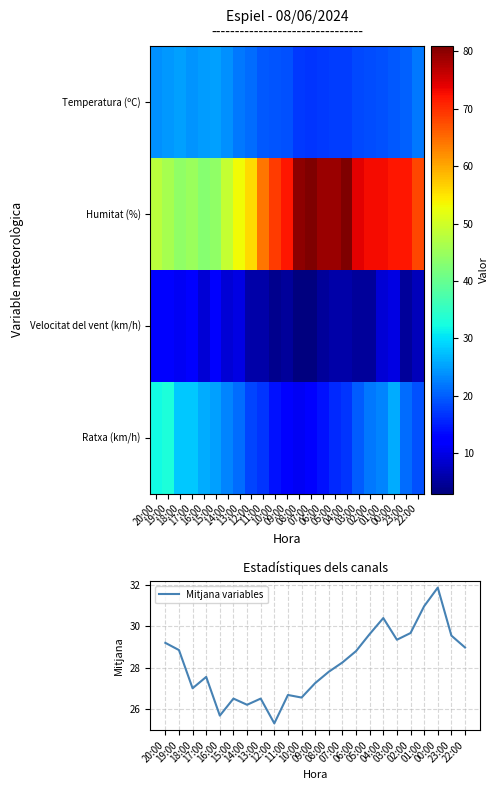

Reading right to left, what are all the values shown in this chart?

Temperatura (ºC): 22:00=21.9	23:00=20.2	00:00=19.5	01:00=18.9	02:00=18.7	03:00=18.4	04:00=17.6	05:00=17.5	06:00=17.2	07:00=17.0	08:00=17.2	09:00=19.0	10:00=19.2	11:00=19.7	12:00=21.2	13:00=22.0	14:00=23.8	15:00=25.0	16:00=24.7	17:00=24.2	18:00=25.0	19:00=24.4	20:00=23.8
Humitat (%): 22:00=68.0	23:00=72.0	00:00=72.0	01:00=73.0	02:00=73.0	03:00=74.0	04:00=81.0	05:00=79.0	06:00=79.0	07:00=81.0	08:00=80.0	09:00=72.0	10:00=69.0	11:00=64.0	12:00=56.0	13:00=53.0	14:00=49.0	15:00=44.0	16:00=43.0	17:00=45.0	18:00=44.0	19:00=46.0	20:00=48.0
Velocitat del vent (km/h): 22:00=7.0	23:00=5.0	00:00=10.0	01:00=9.0	02:00=5.0	03:00=5.0	04:00=6.0	05:00=6.0	06:00=5.0	07:00=3.0	08:00=3.0	09:00=5.0	10:00=4.0	11:00=6.0	12:00=6.0	13:00=10.0	14:00=9.0	15:00=12.0	16:00=9.0	17:00=13.0	18:00=11.0	19:00=12.0	20:00=13.0
Ratxa (km/h): 22:00=19.0	23:00=21.0	00:00=26.0	01:00=23.0	02:00=22.0	03:00=20.0	04:00=17.0	05:00=16.0	06:00=14.0	07:00=12.0	08:00=11.0	09:00=13.0	10:00=14.0	11:00=17.0	12:00=18.0	13:00=21.0	14:00=23.0	15:00=25.0	16:00=26.0	17:00=28.0	18:00=28.0	19:00=33.0	20:00=32.0
Mitjana variables: 22:00=29.0	23:00=29.6	00:00=31.9	01:00=31.0	02:00=29.7	03:00=29.4	04:00=30.4	05:00=29.6	06:00=28.8	07:00=28.2	08:00=27.8	09:00=27.2	10:00=26.6	11:00=26.7	12:00=25.3	13:00=26.5	14:00=26.2	15:00=26.5	16:00=25.7	17:00=27.6	18:00=27.0	19:00=28.9	20:00=29.2